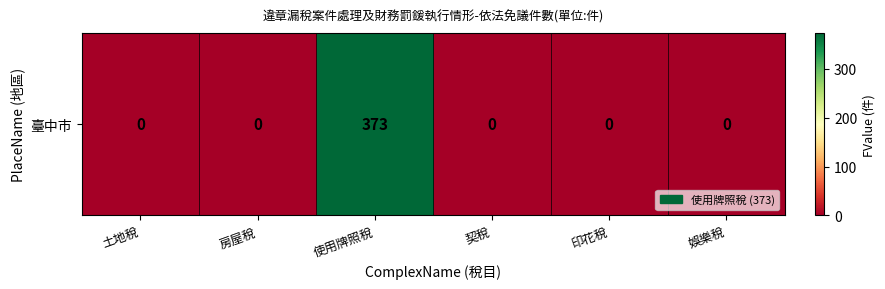

The value at 使用牌照稅 is 373. True or false?

True